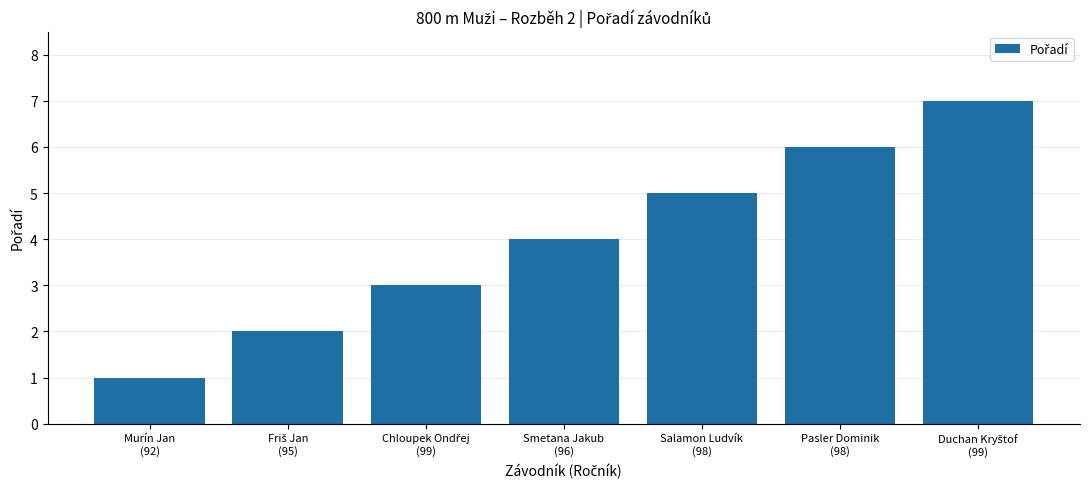

What is the sum of all values?

28